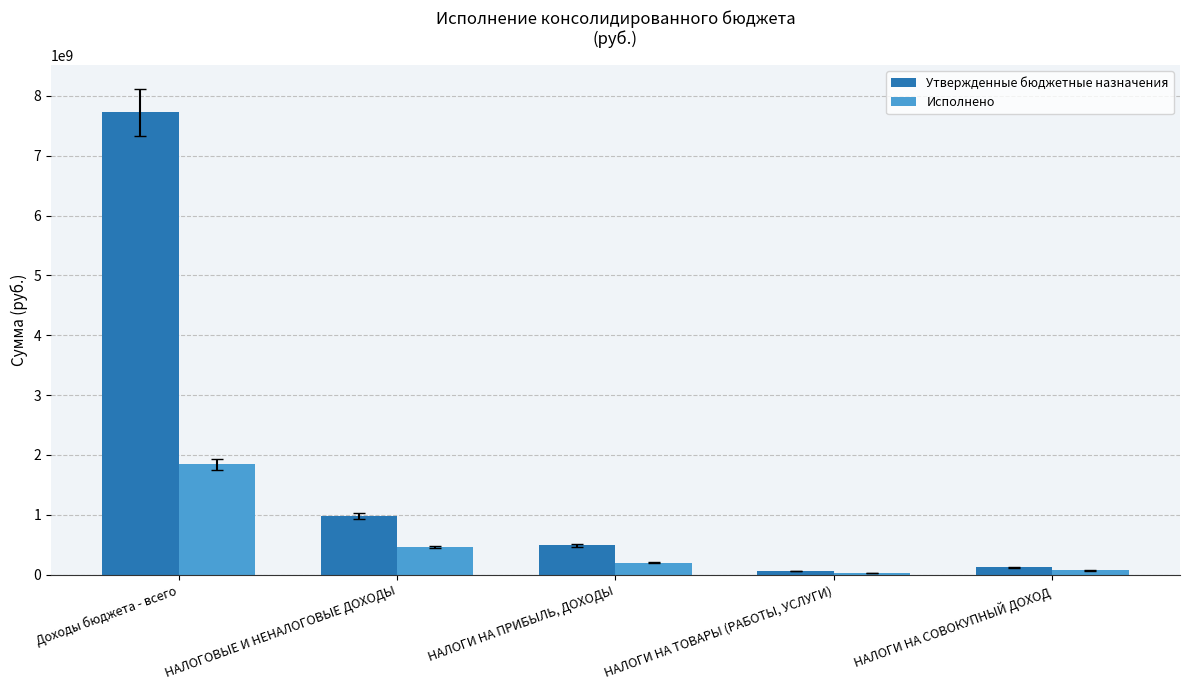

Where is Утвержденные бюджетные назначения nearest to the value 3892105054?

НАЛОГОВЫЕ И НЕНАЛОГОВЫЕ ДОХОДЫ